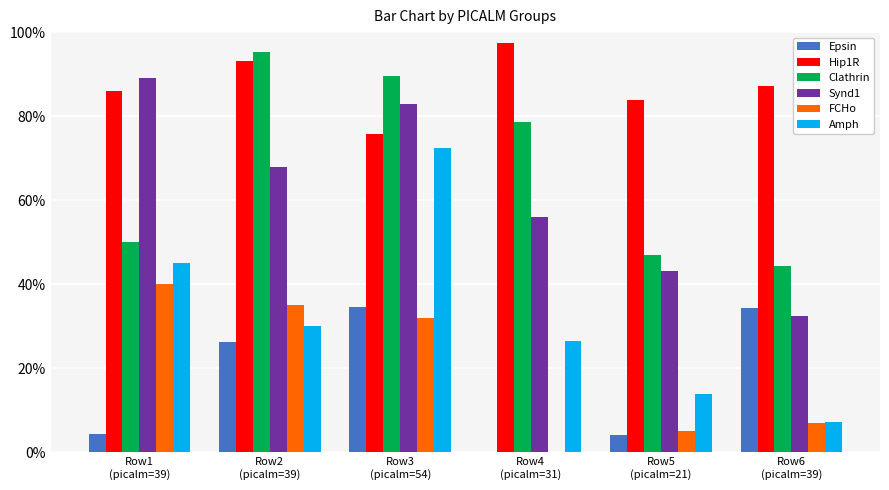

What is the sum of the FCHo values at Row3
(picalm=54) and Row5
(picalm=21)?

37.0